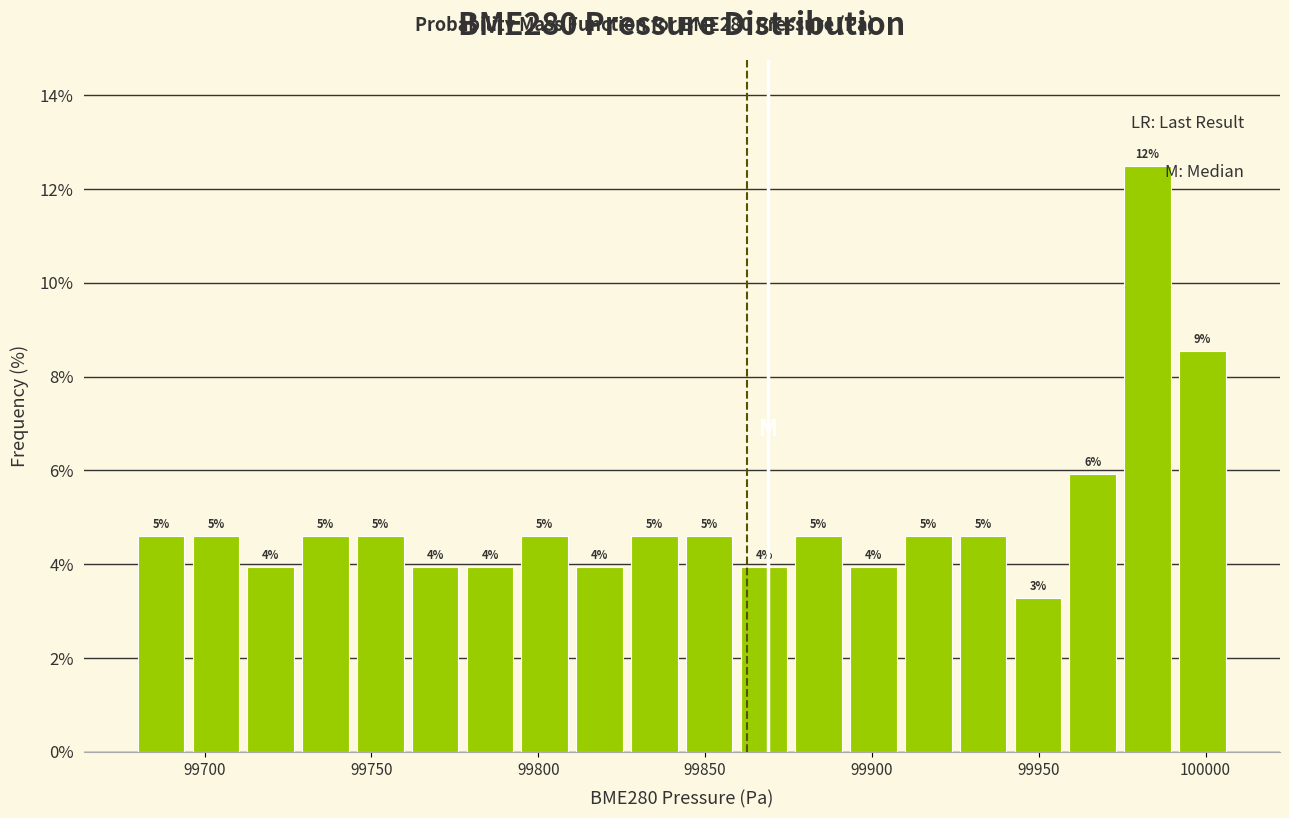

Read against the x-axis, roughly where is the centre of the tallest bar?

99985